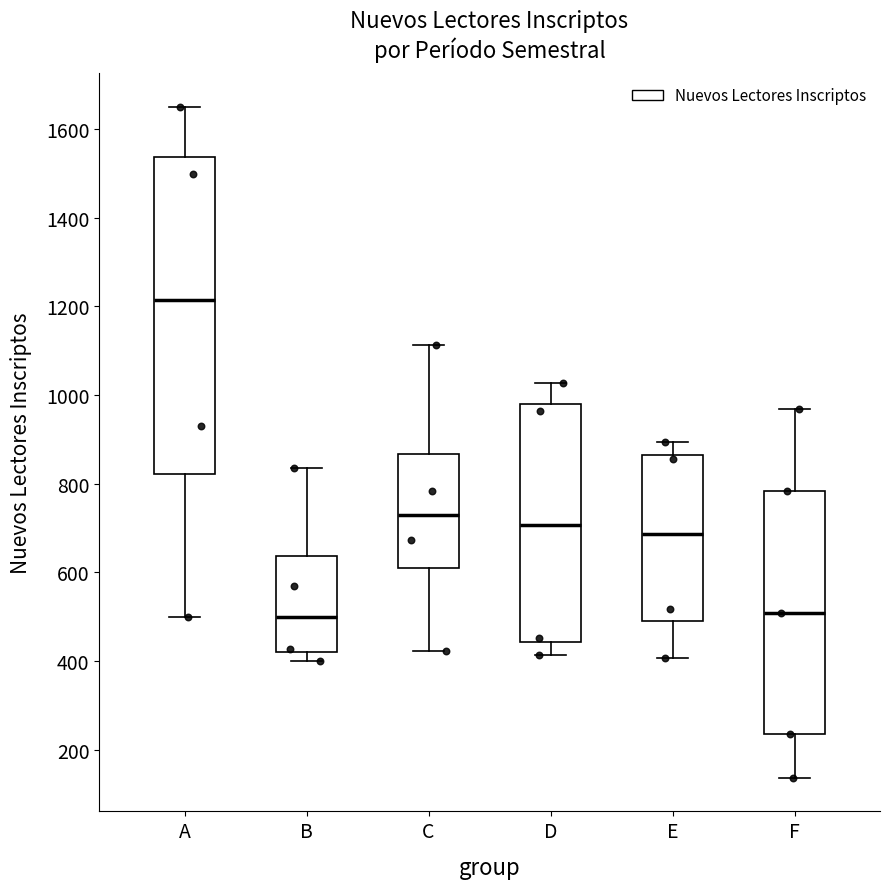

Comparing the boxes themselves (not the whiskers), which one is the tallest?

A